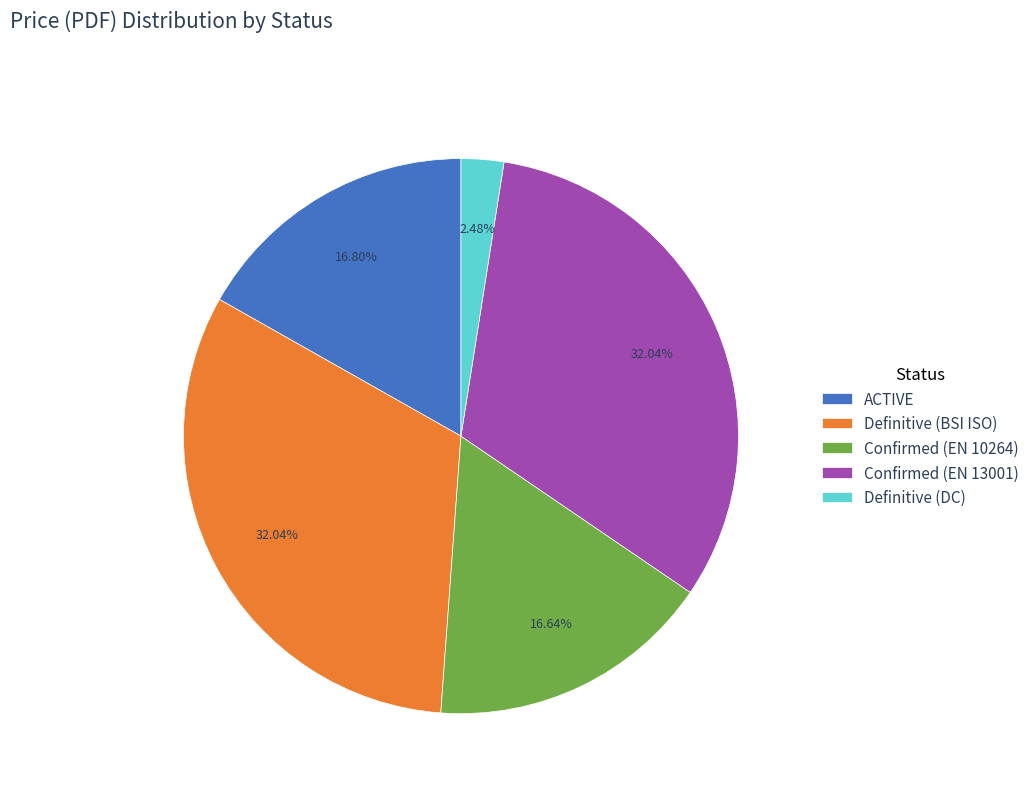

Is the sum of Definitive (DC) and ACTIVE greater than half?

No